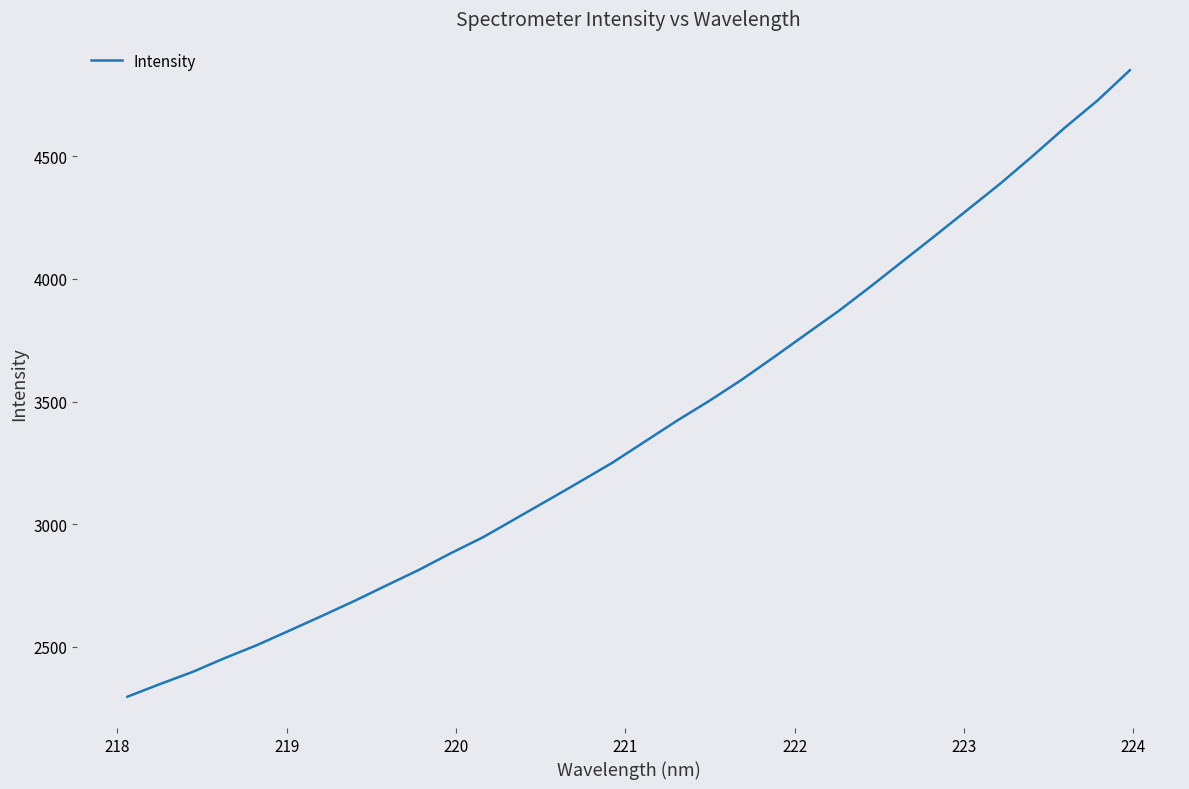

What is the minimum value shown in the chart?

2296.8